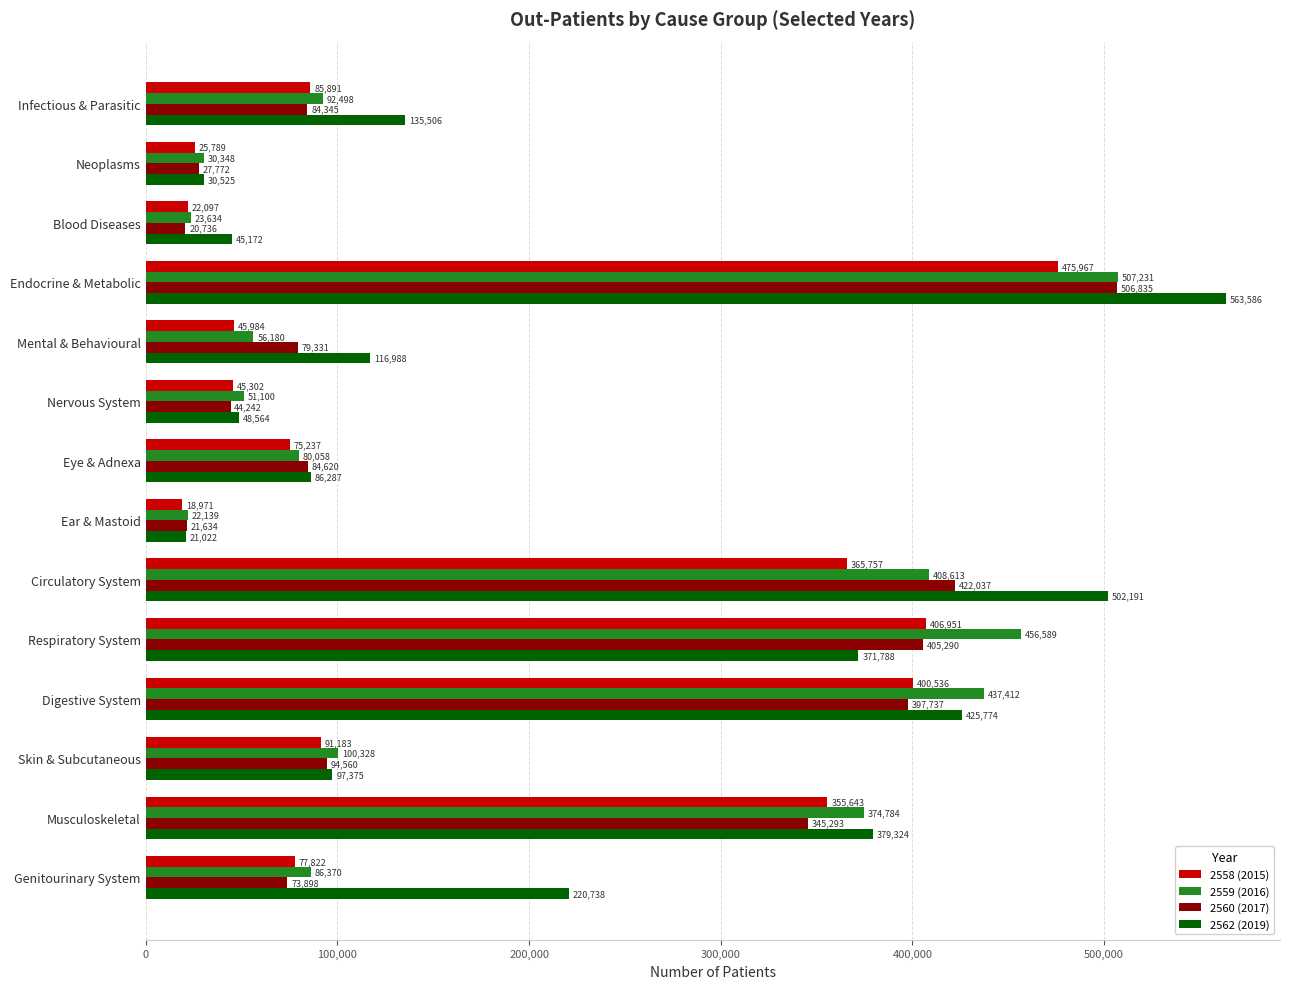

List the series in order of their peak value, highest first.

2562 (2019), 2559 (2016), 2560 (2017), 2558 (2015)